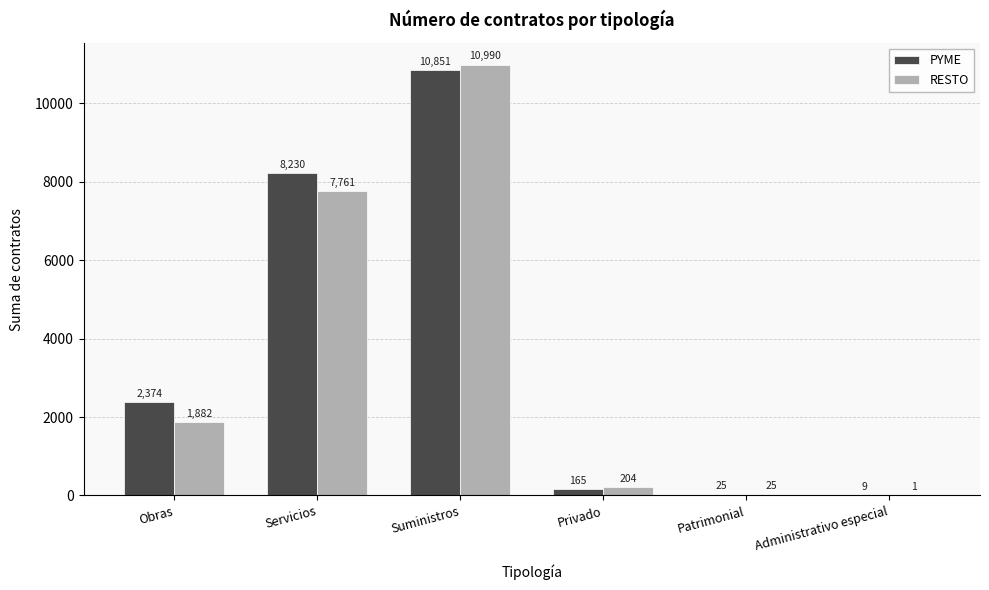

Reading left to right, transcribe all the data shown in this chart.

PYME: Obras=2374	Servicios=8230	Suministros=10851	Privado=165	Patrimonial=25	Administrativo especial=9
RESTO: Obras=1882	Servicios=7761	Suministros=10990	Privado=204	Patrimonial=25	Administrativo especial=1